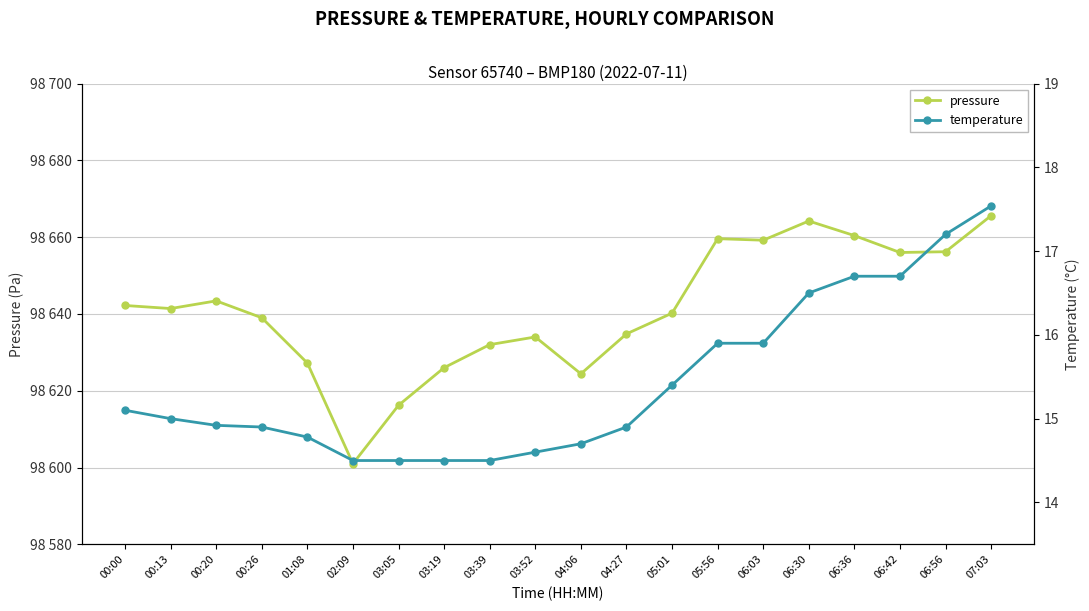

What position from the left is 03:19?

8